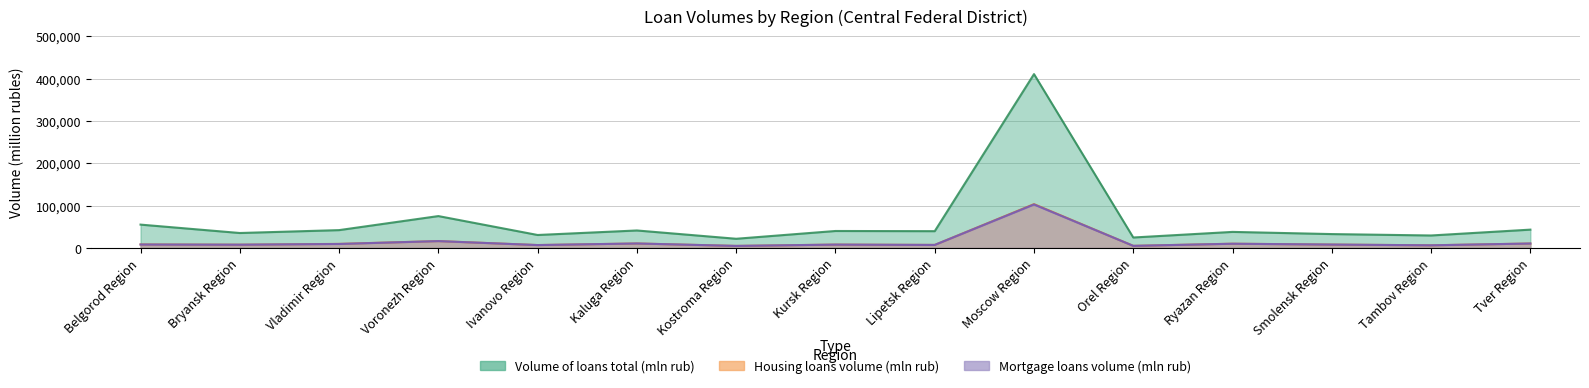

Rank the series by their maximum value, from highest to lowest.

Volume of loans total (mln rub), Housing loans volume (mln rub), Mortgage loans volume (mln rub)